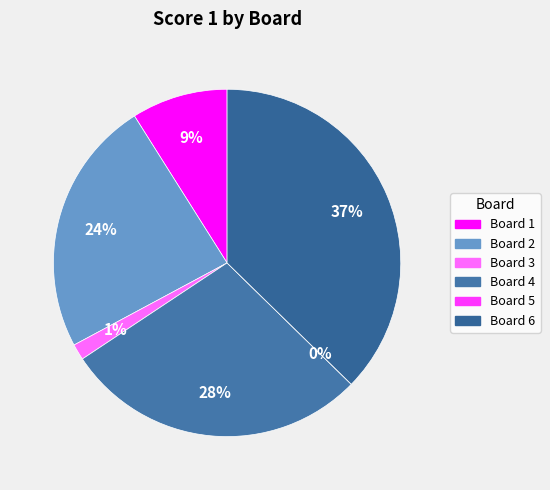

What is the smallest slice in the pie chart?

Board 5